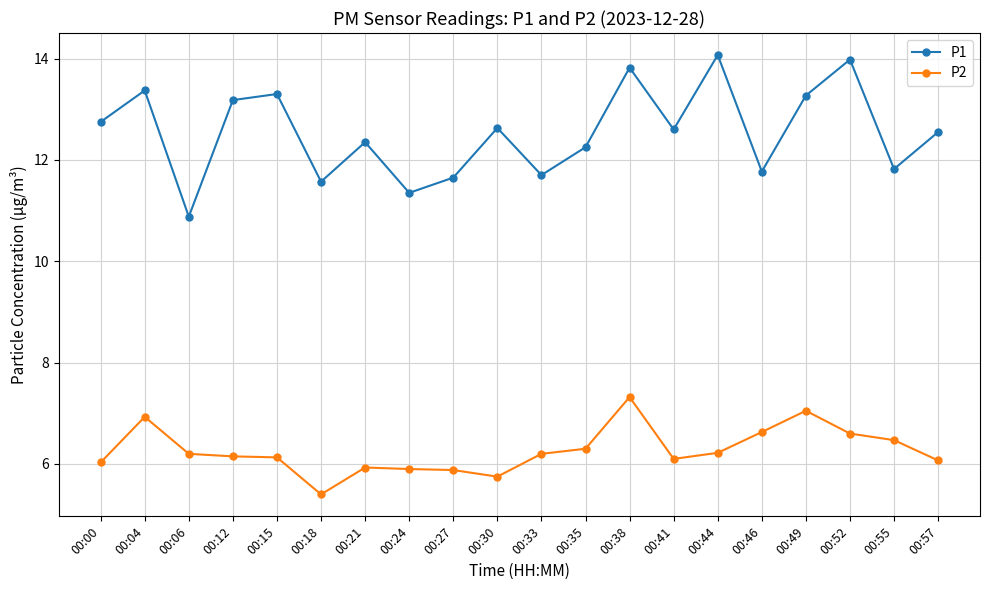

Where does the P1 series first go above 12?

00:00